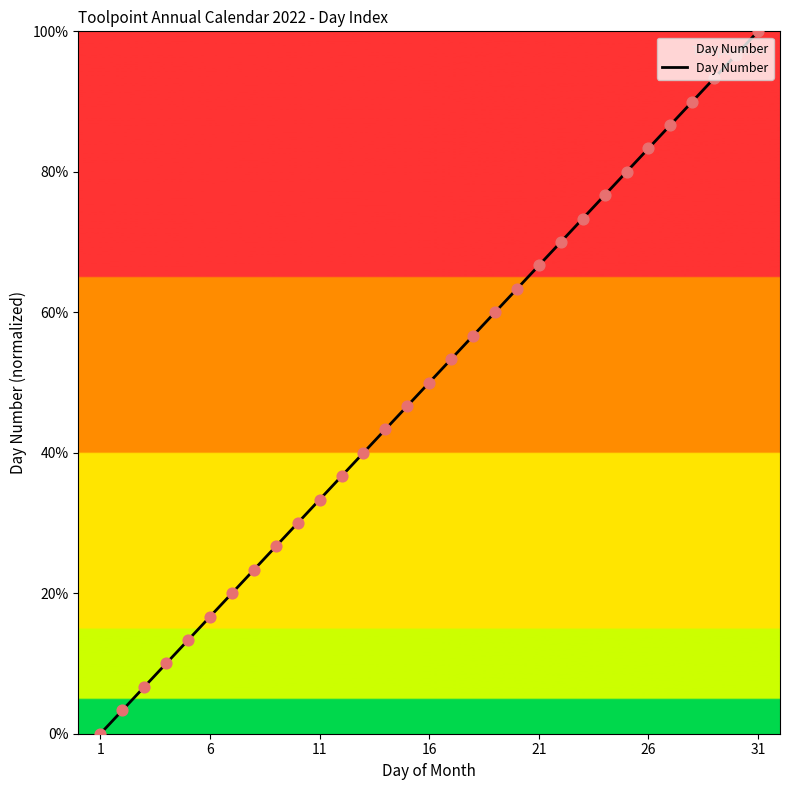

What is the difference between the maximum and minimum values?

100.0